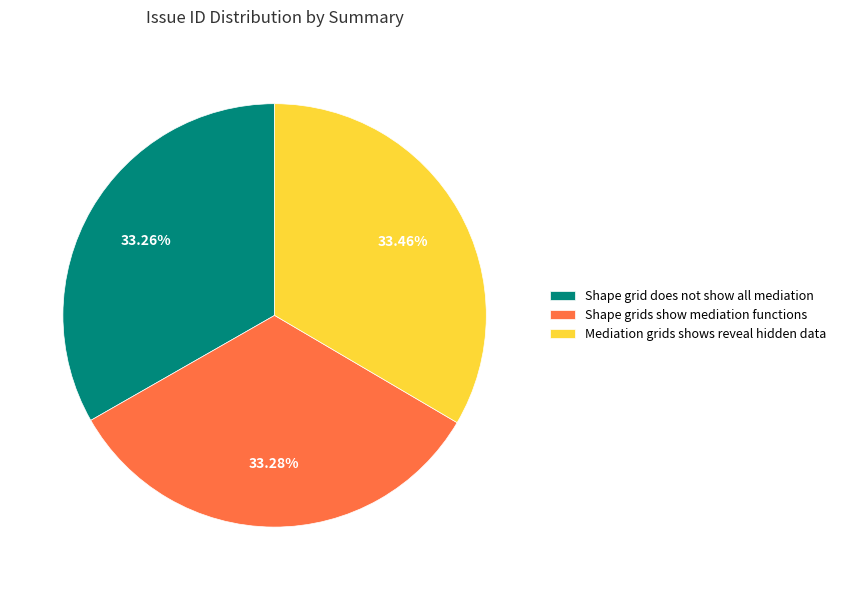

Is Shape grid does not show all mediation the majority of the pie?

No